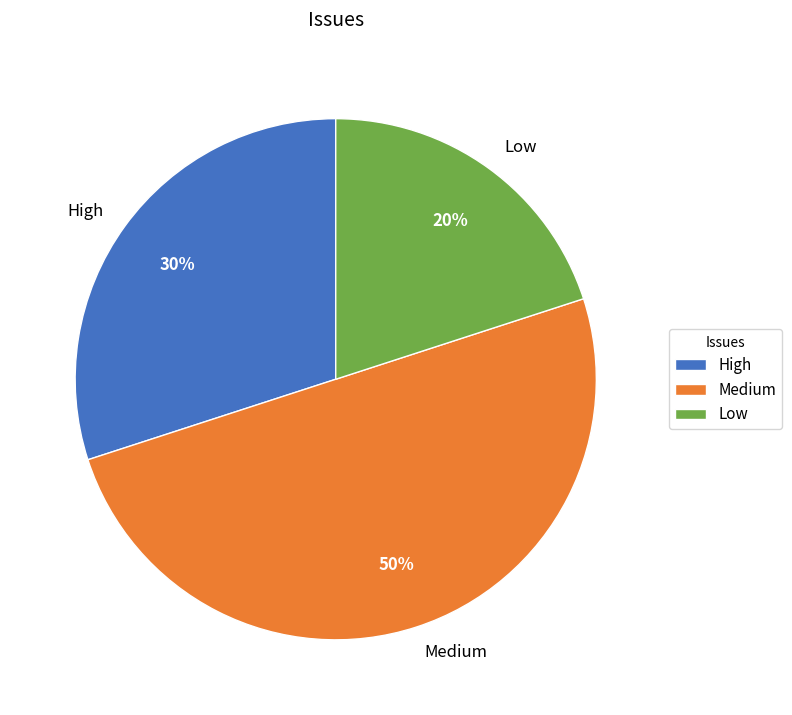

Does Low represent more than half of the total?

No